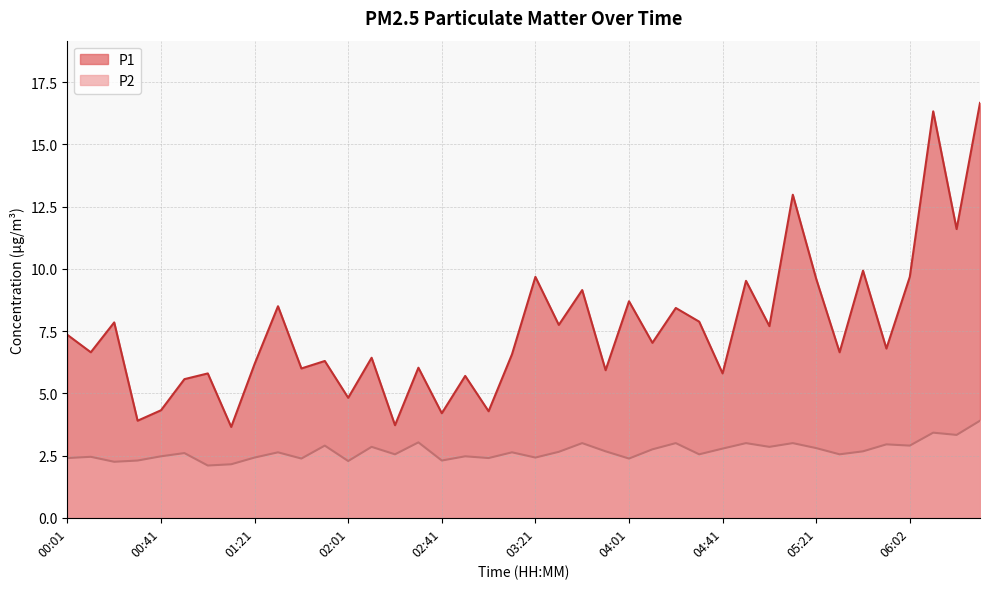

True or false: P2 has a value of 2.9 at 01:51.

True